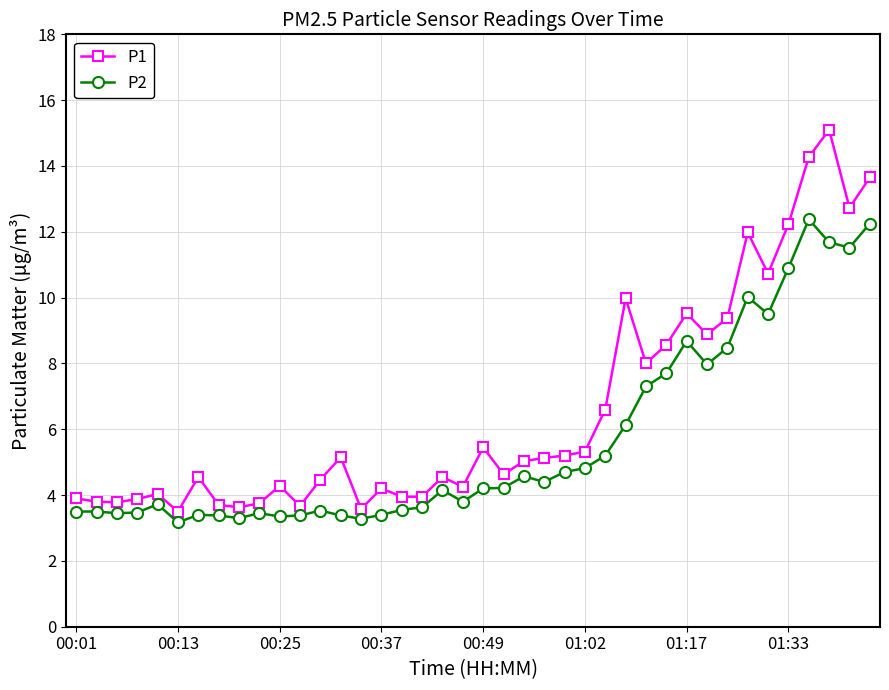

What are all the series names shown in the legend?

P1, P2